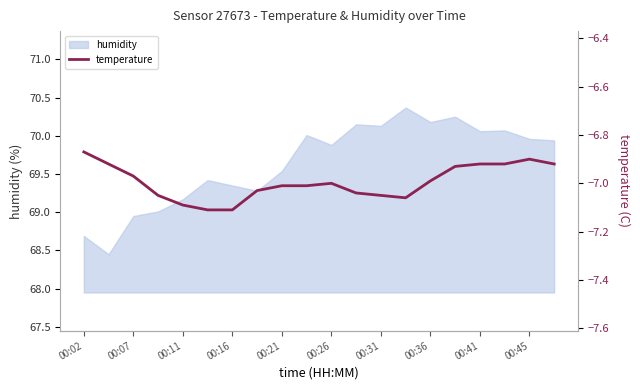

The humidity series shows 69.2 at 00:11. True or false?

True